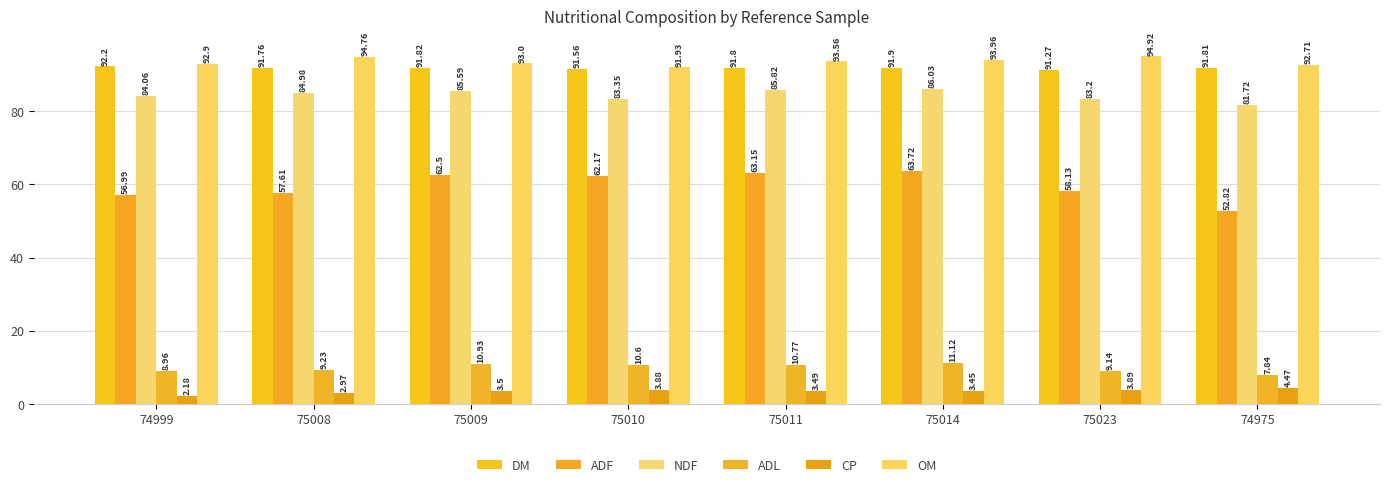

How many distinct data groups are displayed?

6